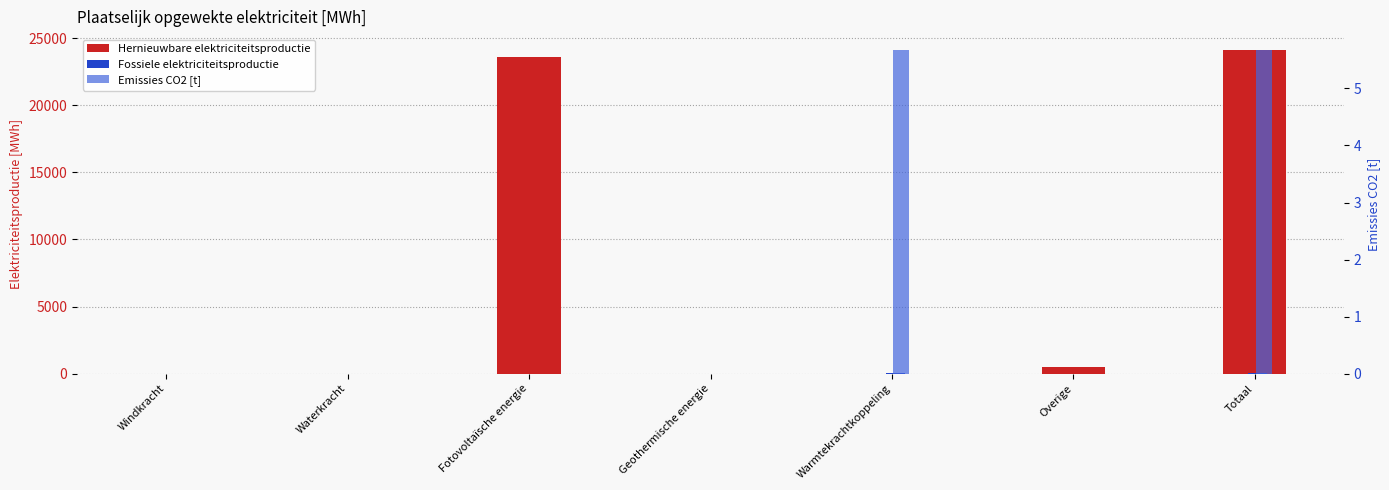

What is the label of the 3rd bar from the left?

Fotovoltaïsche energie